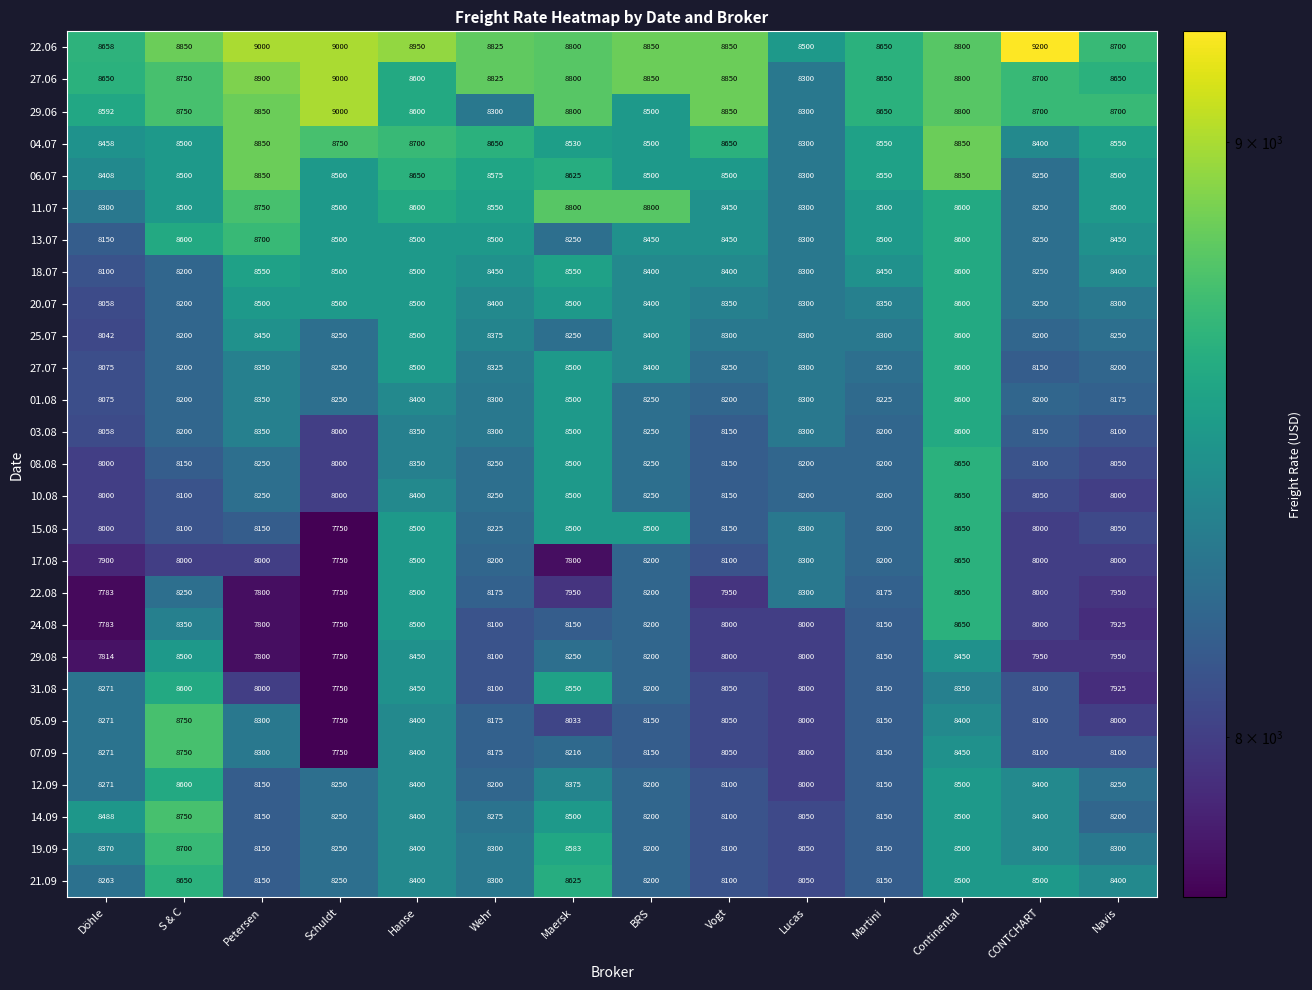

At which label does 31.08 first exceed 8150?

Döhle